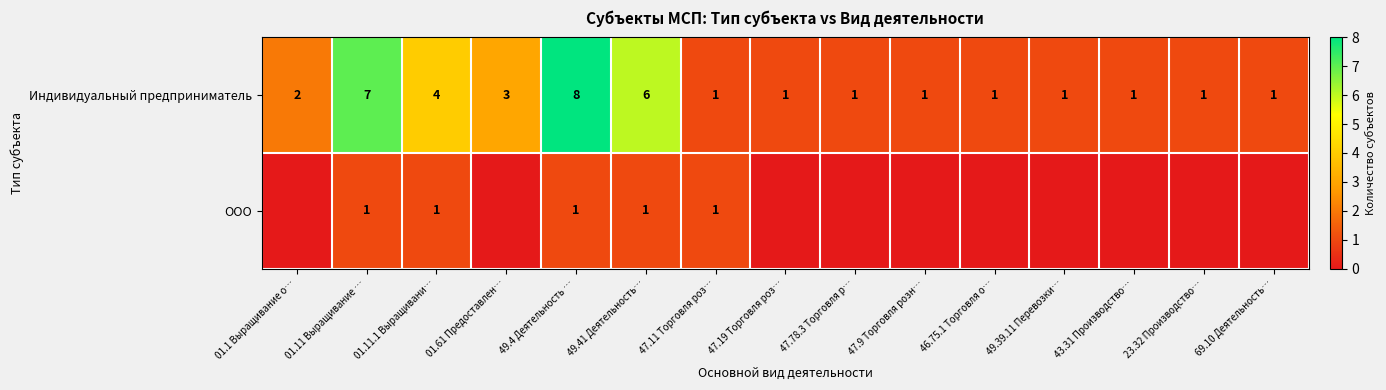

What is the difference between the Индивидуальный предприниматель values at 01.11.1 Выращивани… and 23.32 Производство…?

3